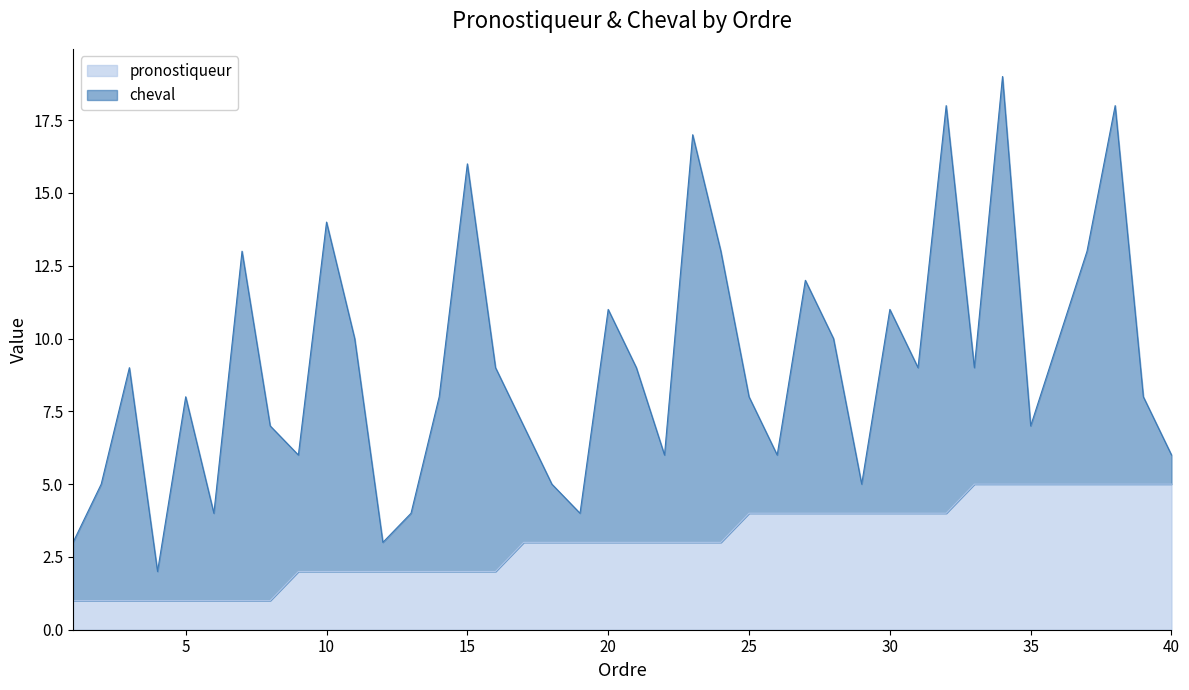

Between which two adjacent categories do pronostiqueur and cheval first intersect?

11 and 12